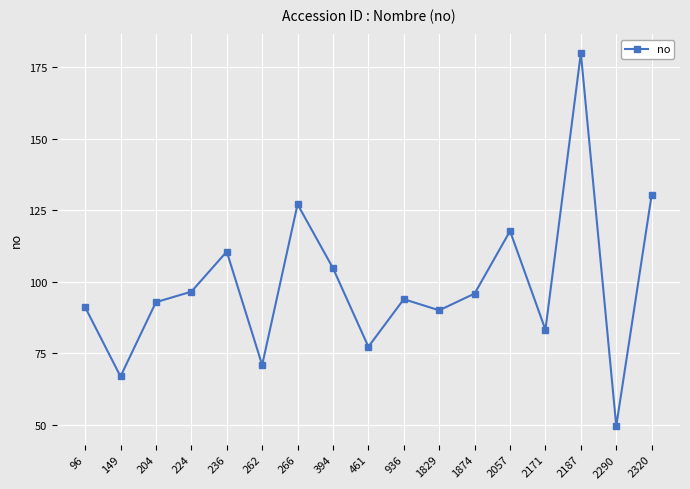

What is the approximate value at 1829?

90.1